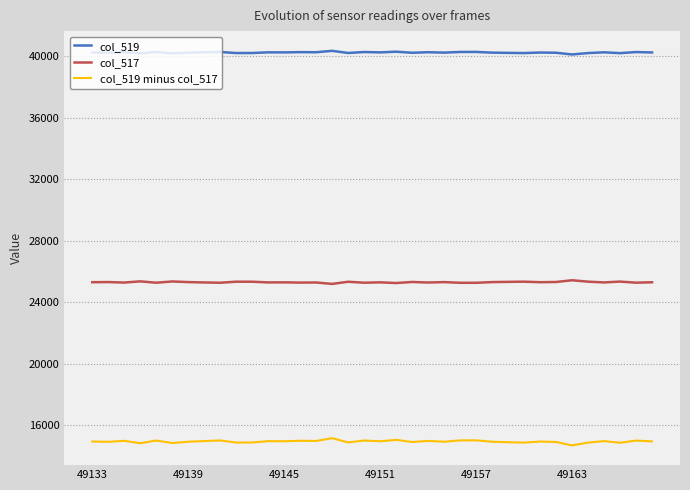

What is the minimum value for col_517?

25189